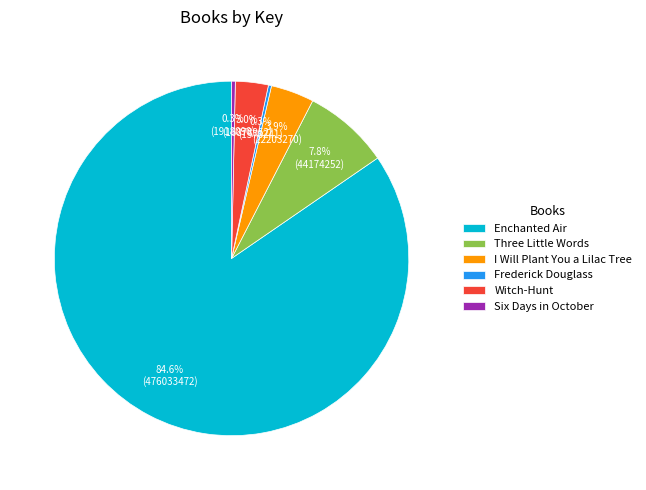

To the nearest percent, what percentage of the pie is Enchanted Air?

85%